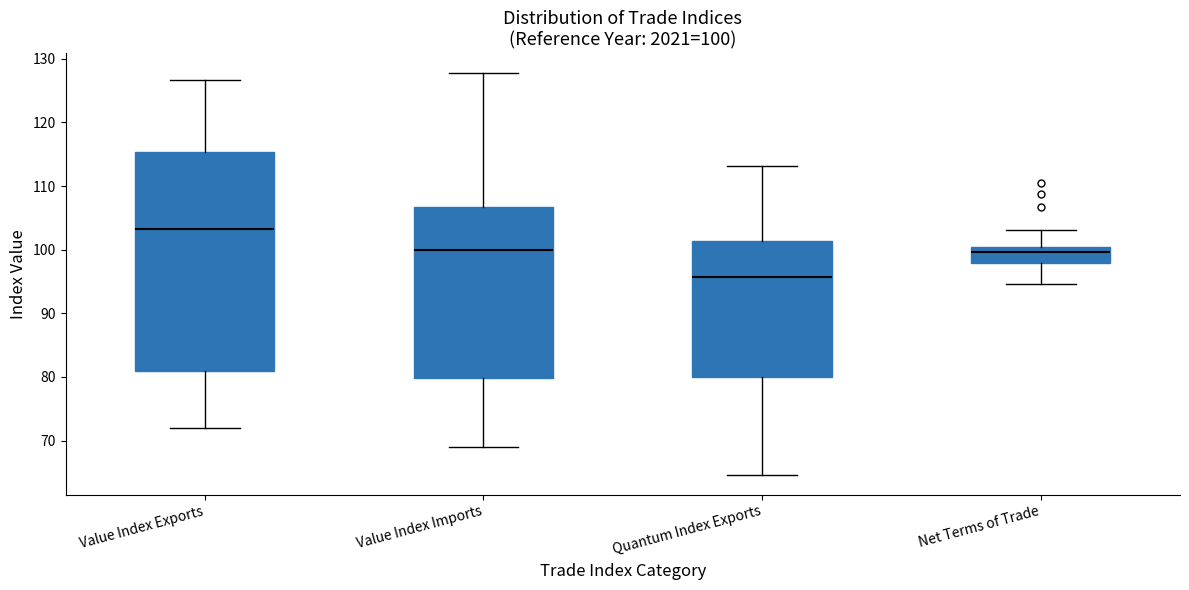

Which box has the highest median line?

Value Index Exports